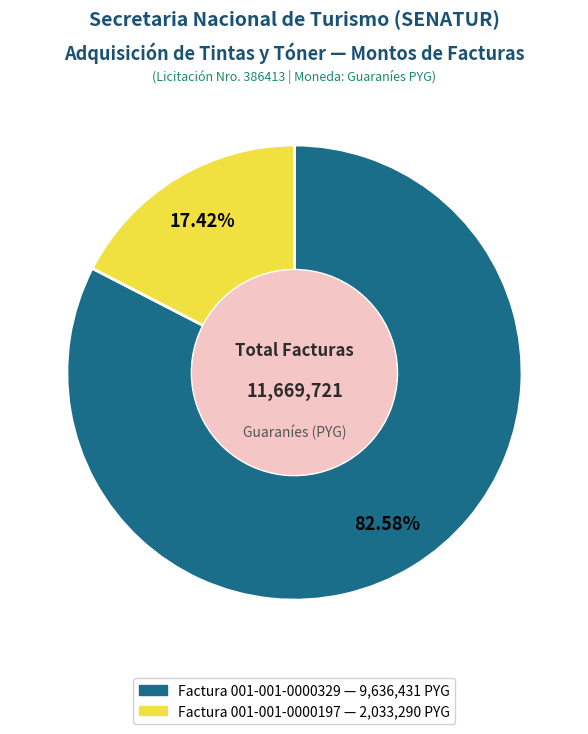

How much of the chart is everything except Factura 001-001-0000329?

17.4%